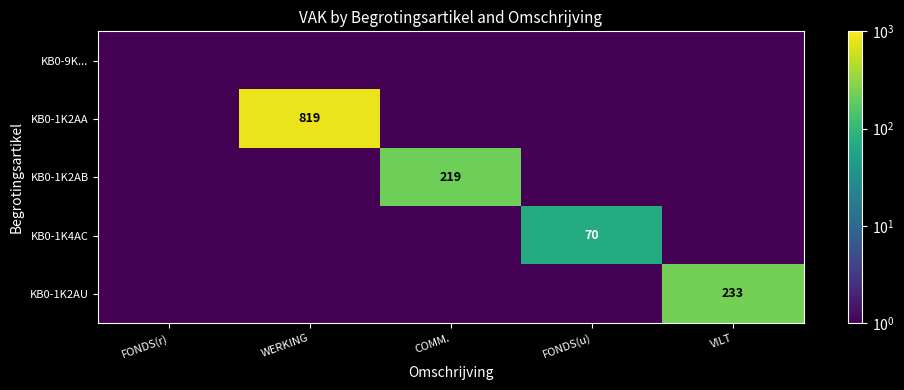

The KB0-1K2AU series shows 387.4 at VILT. True or false?

False